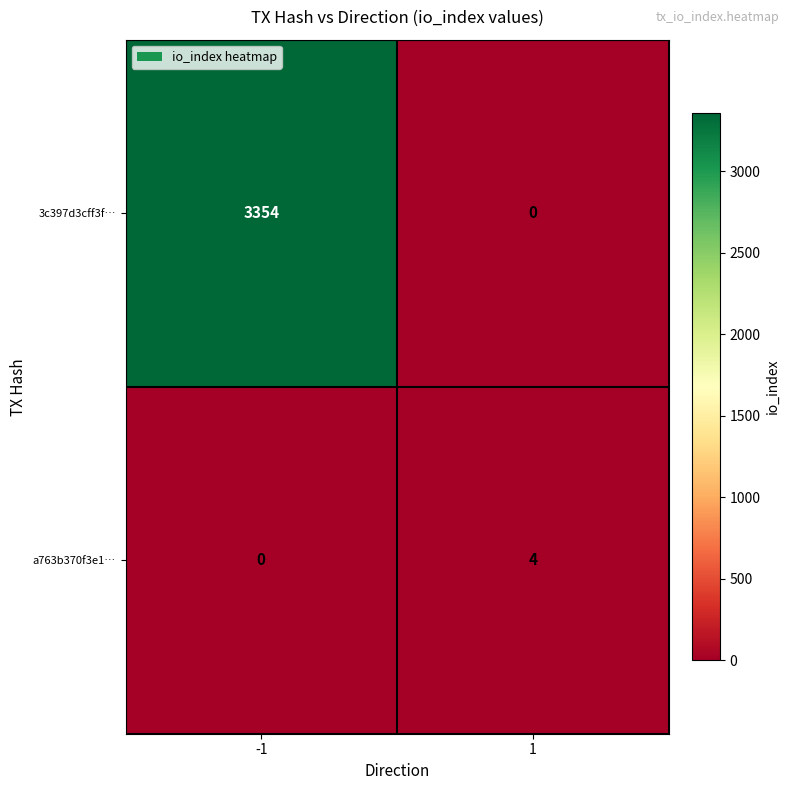

How many positive values does the 3c397d3cff3f… series have?

1